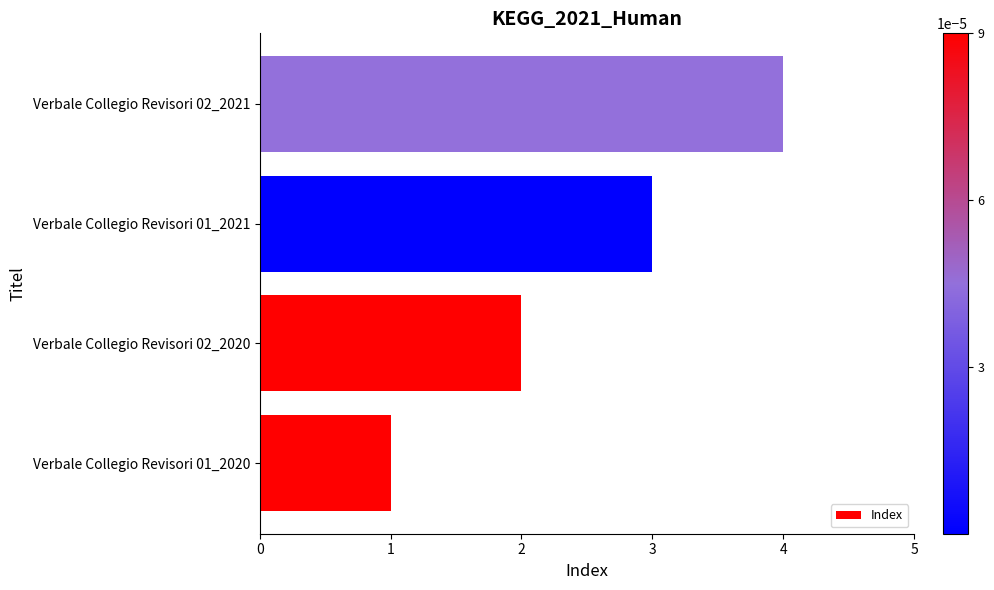

Which has a higher value, Verbale Collegio Revisori 01_2020 or Verbale Collegio Revisori 02_2020?

Verbale Collegio Revisori 02_2020